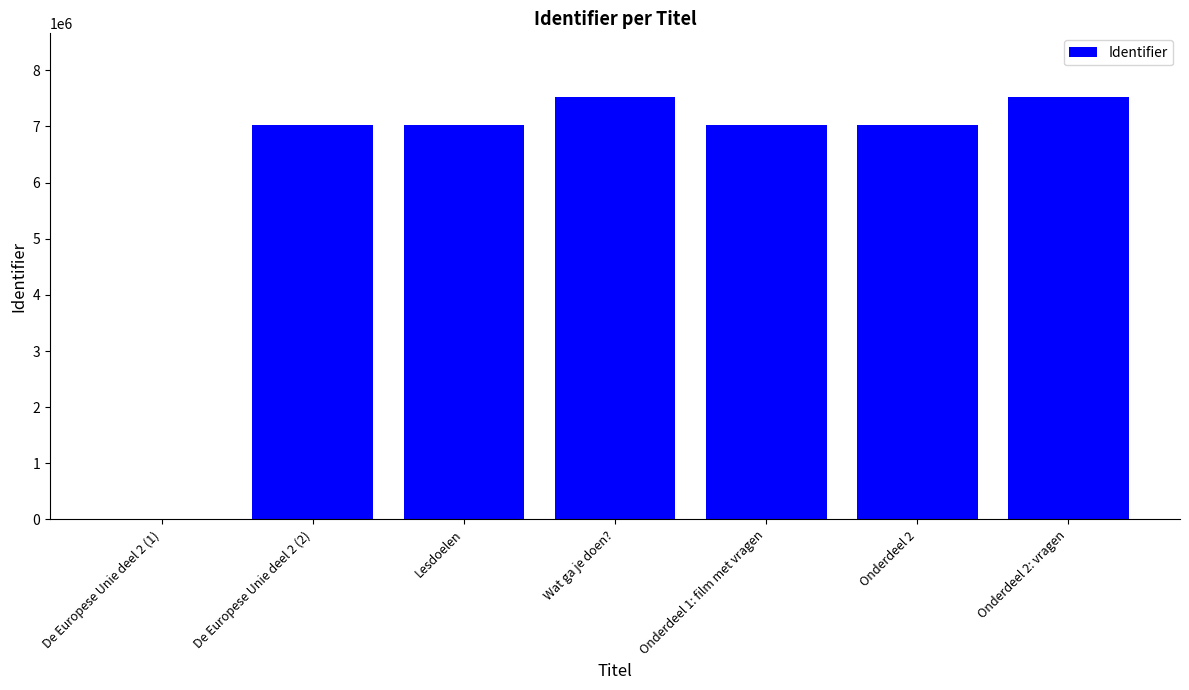

What is the maximum value shown in the chart?

7528727